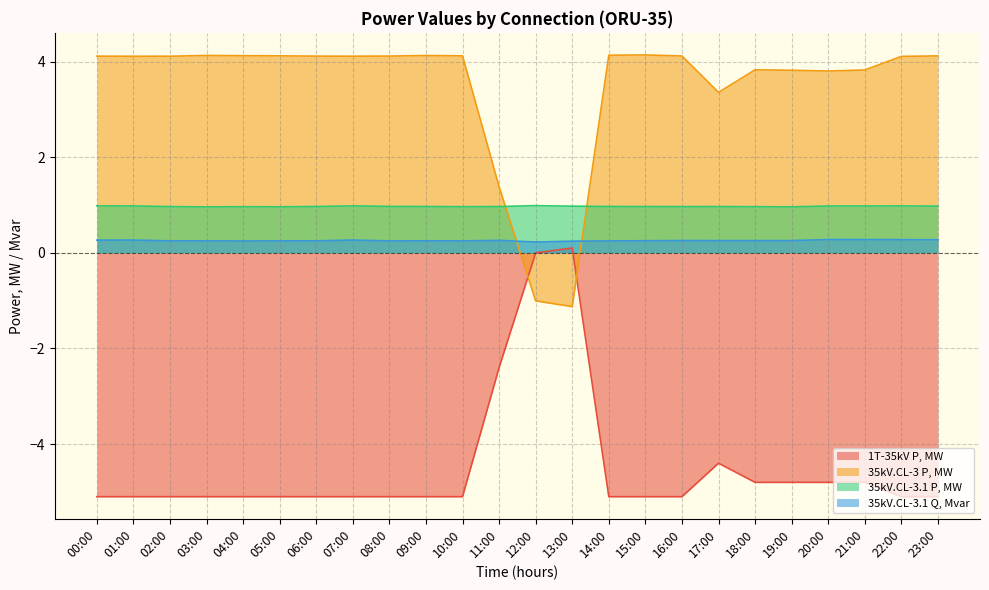

True or false: 35kV.CL-3.1 P, MW has more than 0 interior local peaks.

True